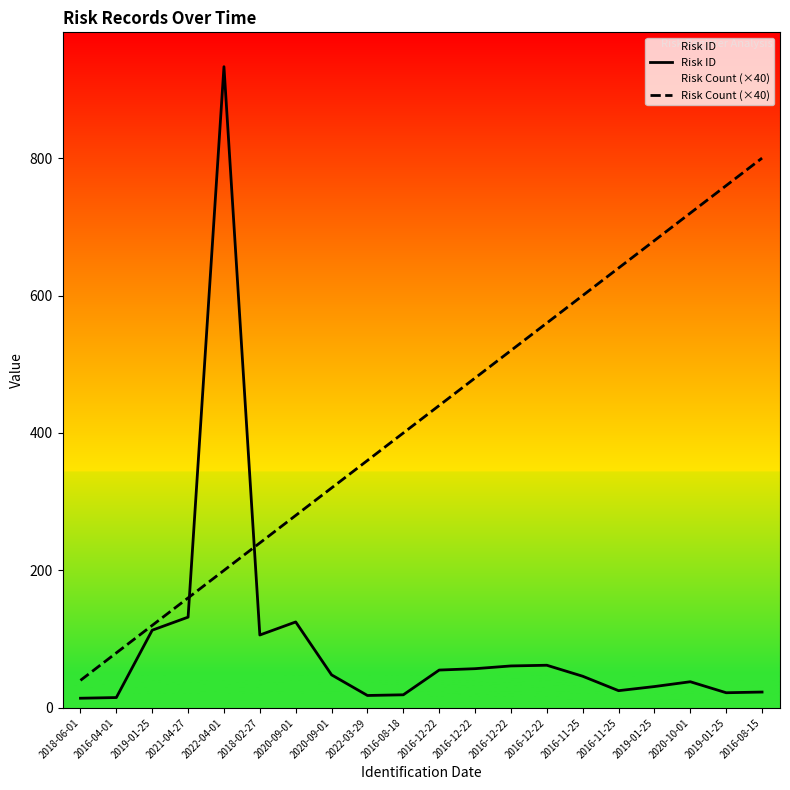

Where does the Risk Count (×40) series first go above 440?

2016-12-22